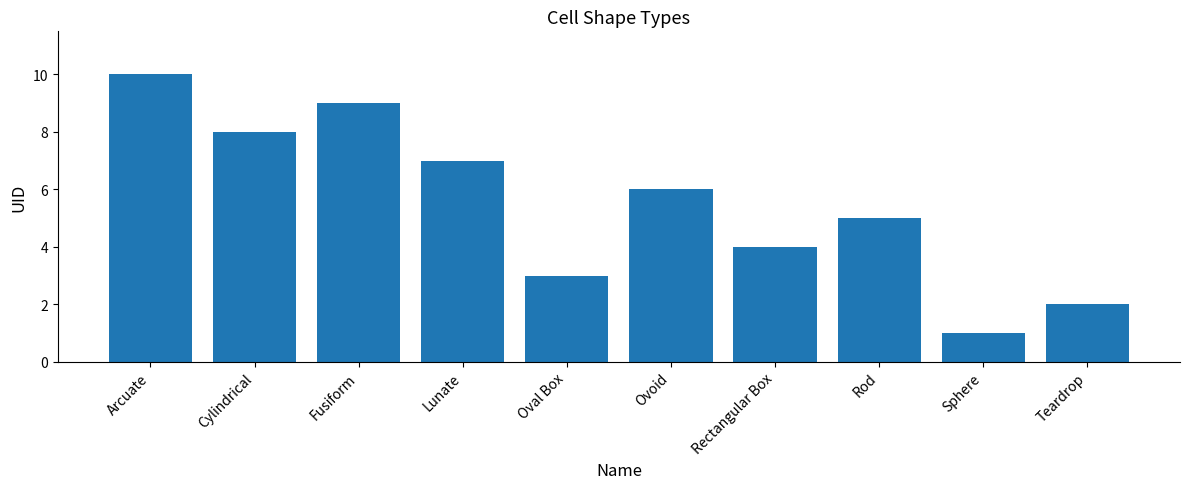

How many data points are less than 6?

5